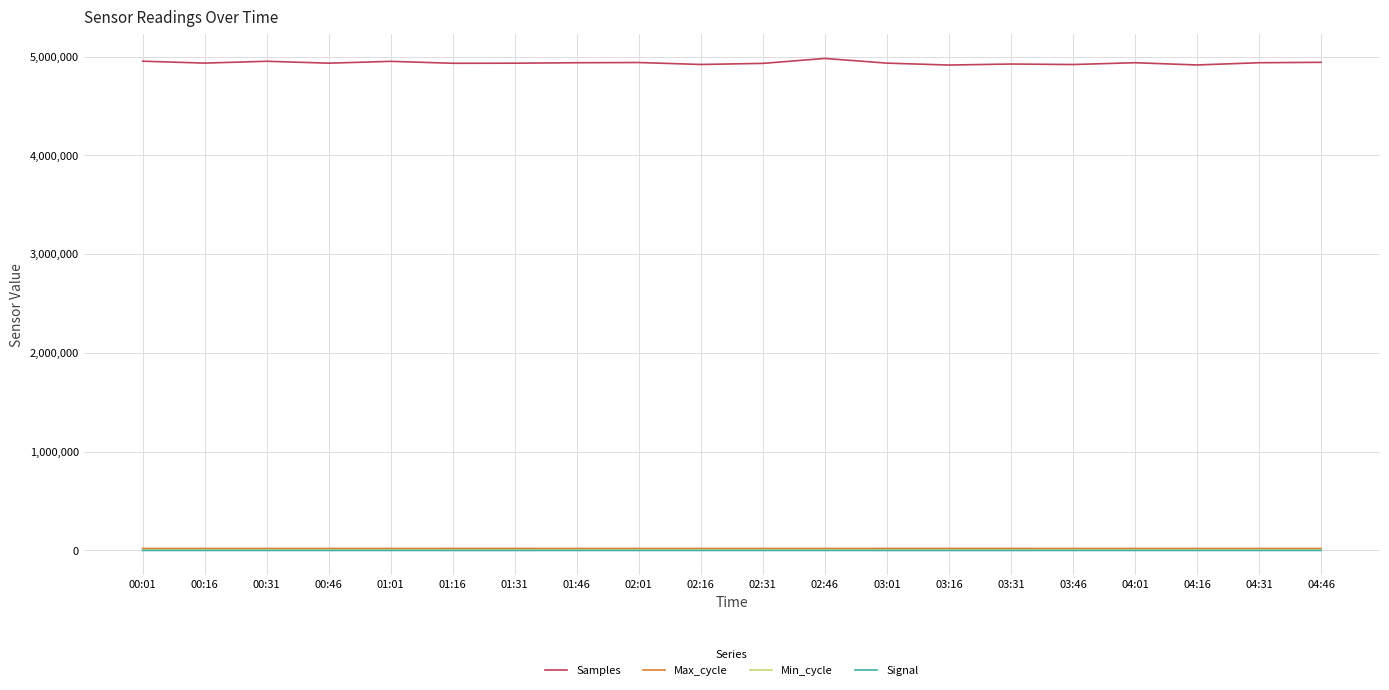

How many lines are shown in the chart?

4